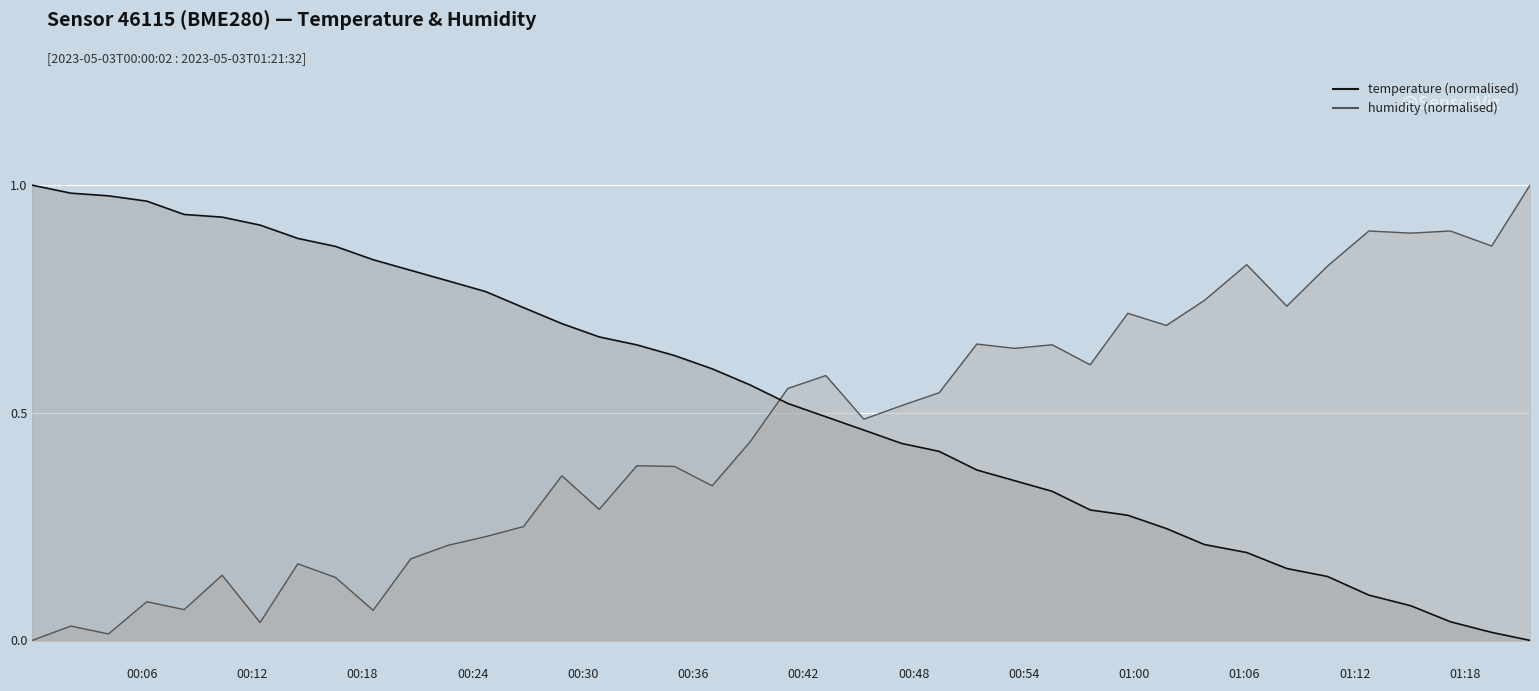

What is the label of the 6th point from the left?

00:36